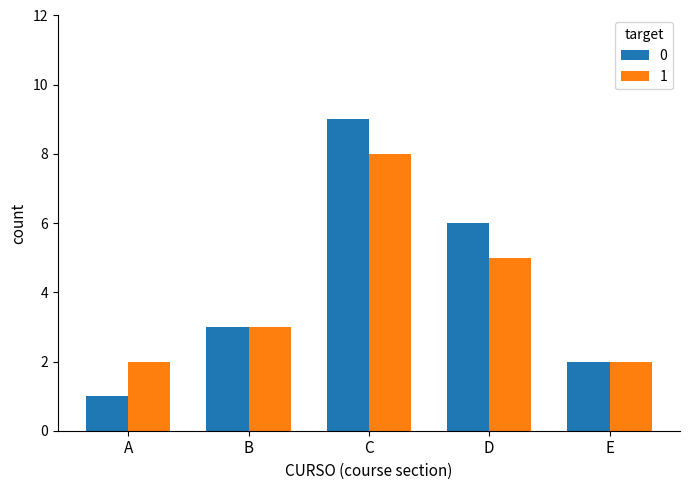

At which category is the sum across all series the highest?

C